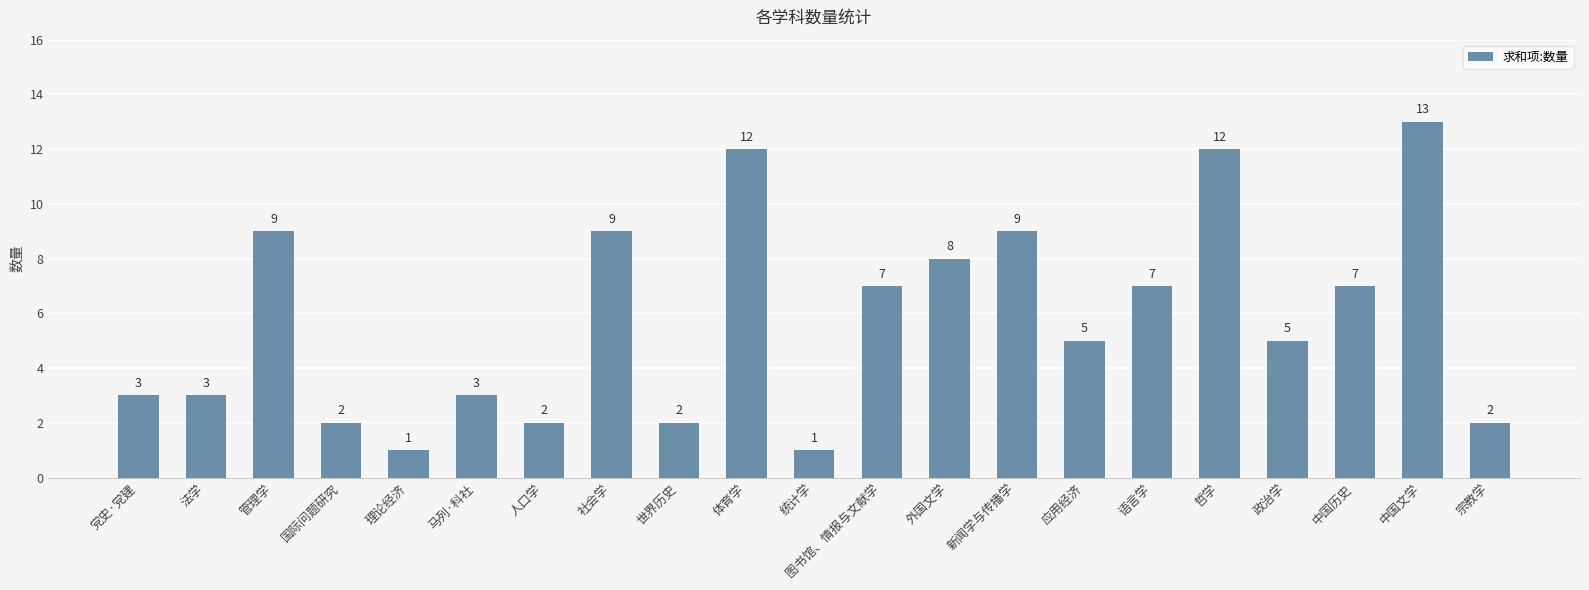

The chart shows a value of 7 at 图书馆、情报与文献学. True or false?

True